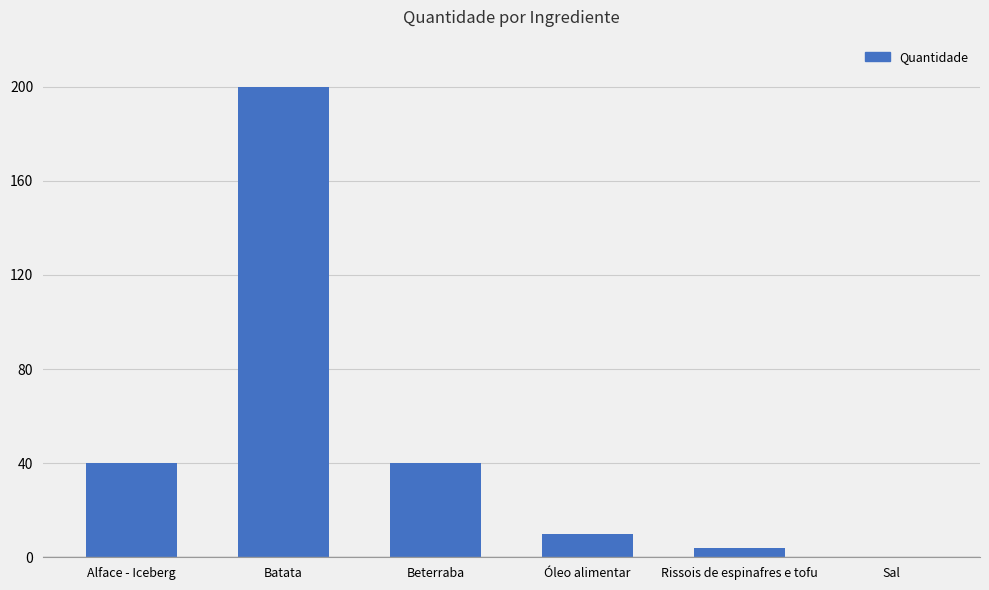

Reading left to right, what are all the values shown in this chart?

Alface - Iceberg=40.0	Batata=200.0	Beterraba=40.0	Óleo alimentar=10.0	Rissois de espinafres e tofu=4.0	Sal=0.2